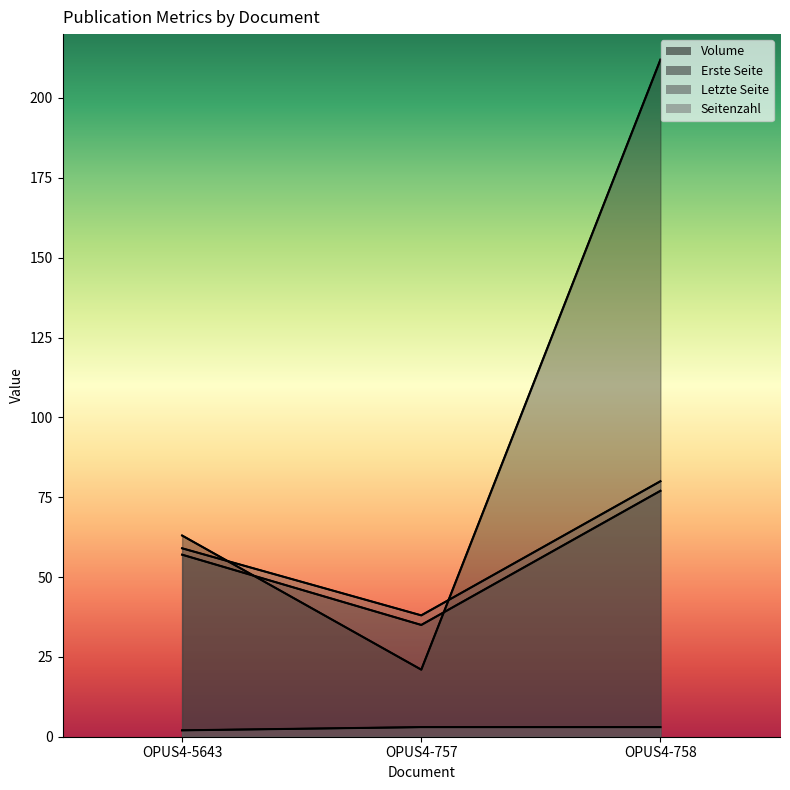

Reading left to right, list all the values displayed in this chart.

Volume: 63	21	212
Erste Seite: 57	35	77
Letzte Seite: 59	38	80
Seitenzahl: 2	3	3